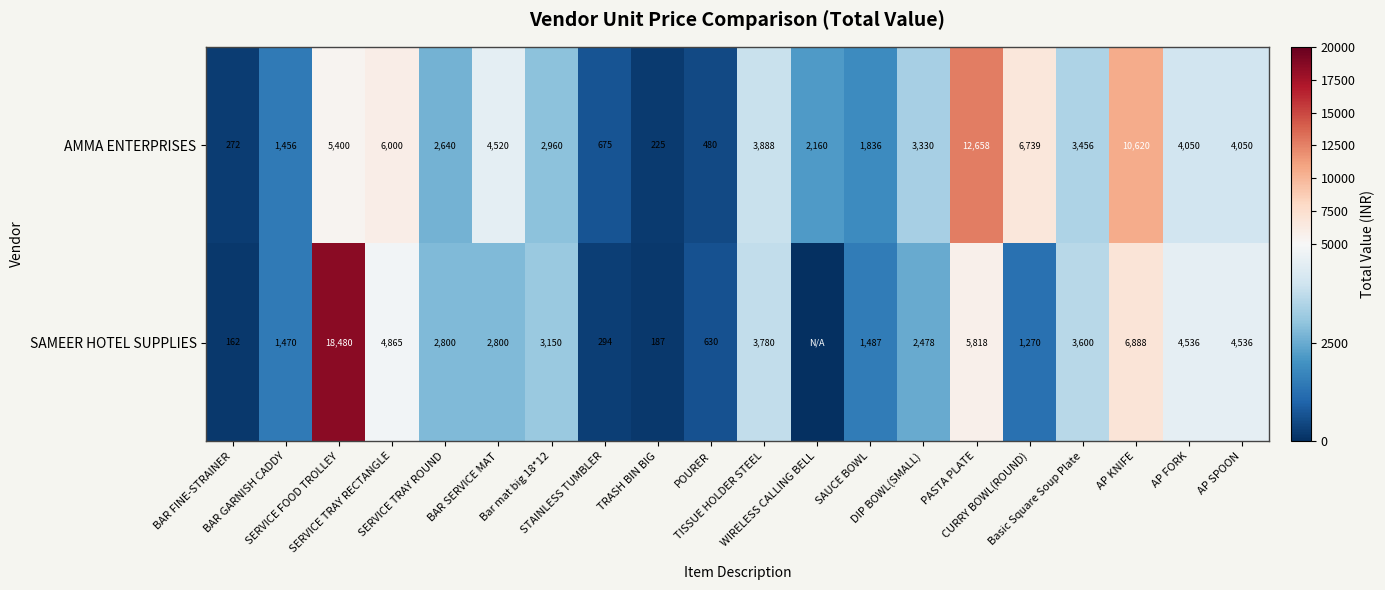

What is the highest value of the AMMA ENTERPRISES series?

12658